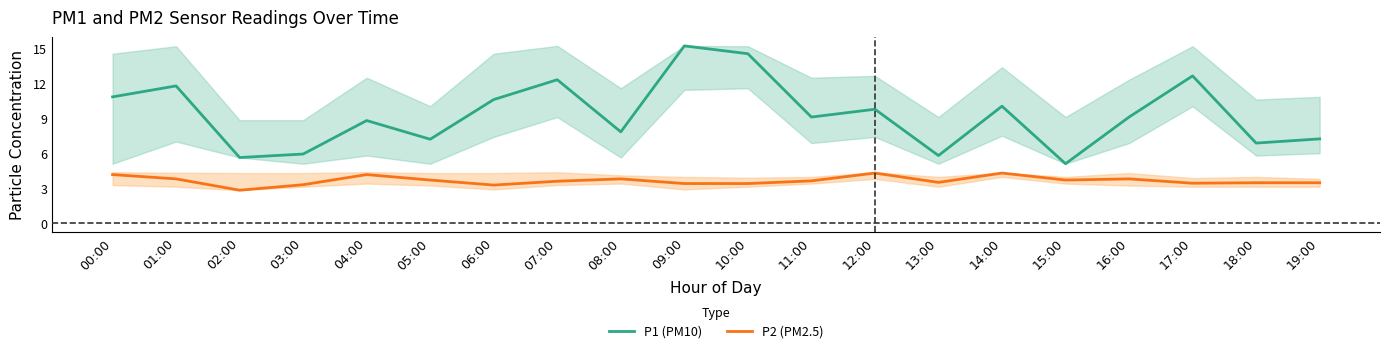

What are all the series names shown in the legend?

P1 (PM10), P2 (PM2.5)